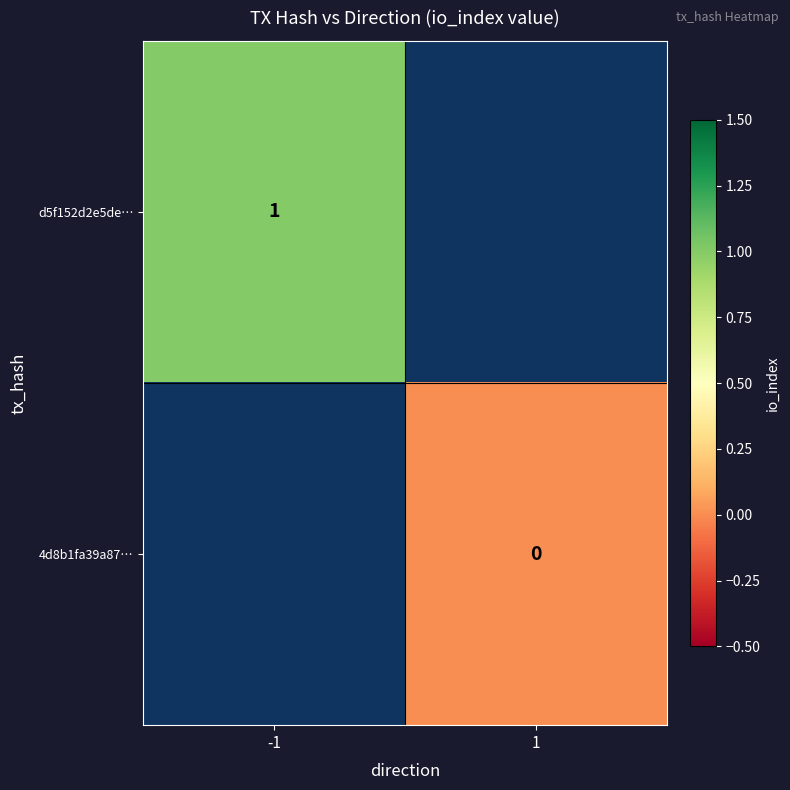

Is the value of d5f152d2e5de… at -1 greater than the value of 4d8b1fa39a87… at 1?

Yes